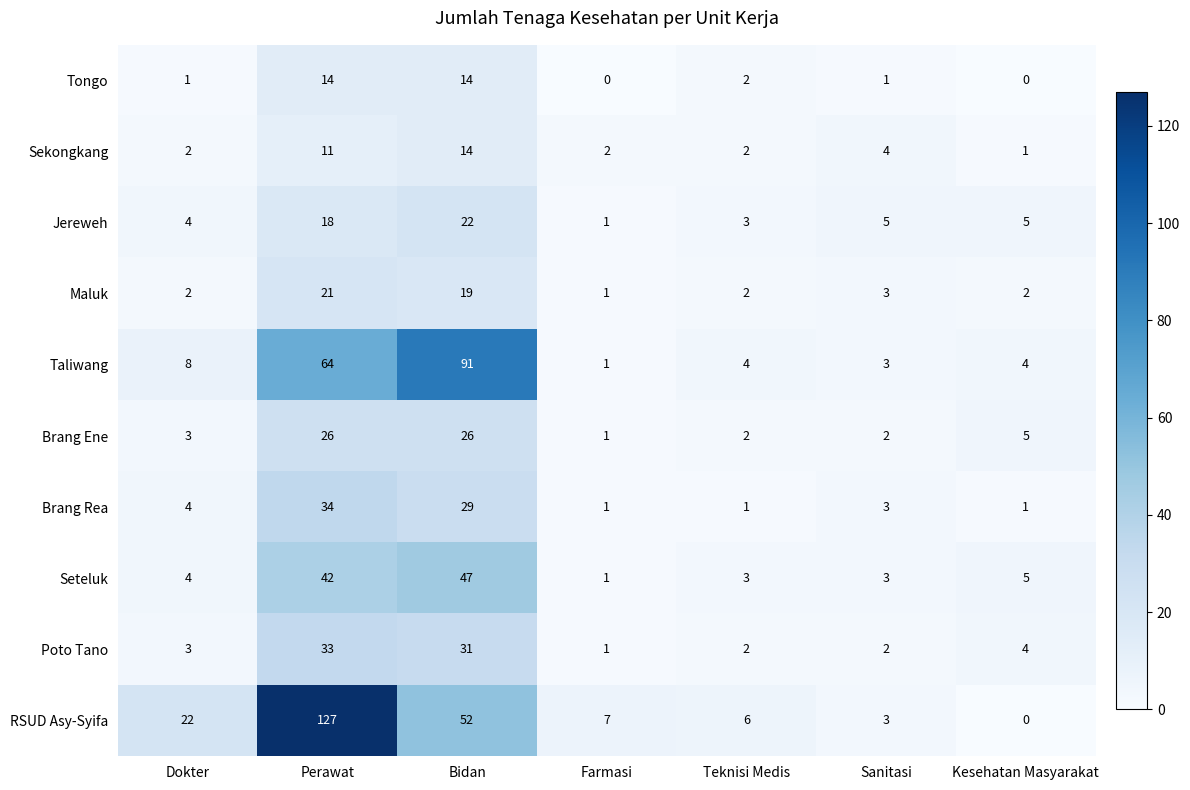

The value of Seteluk at Kesehatan Masyarakat is 5. True or false?

True